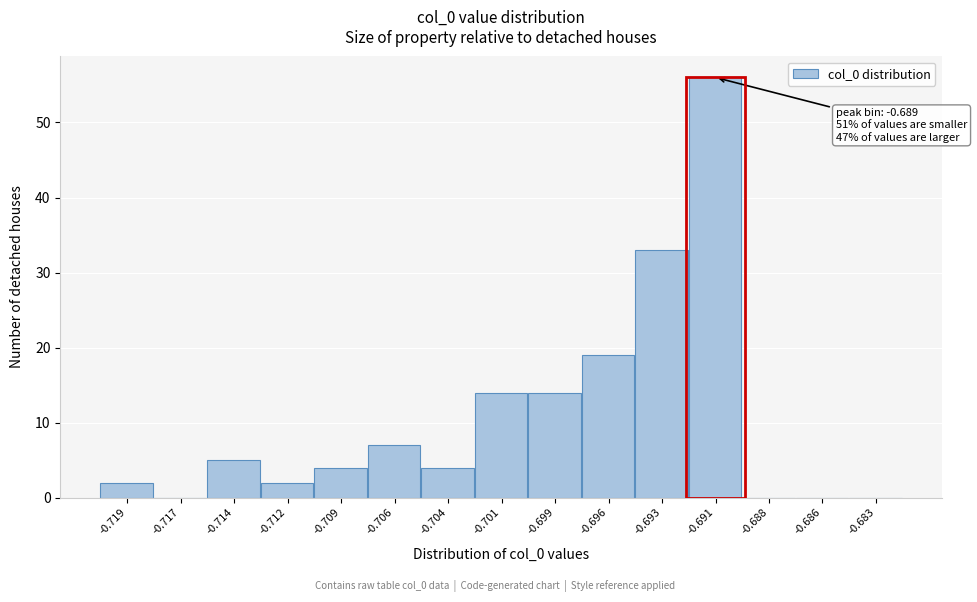

Reading right to left, transcribe all the data shown in this chart.

-0.683=0	-0.686=0	-0.688=0	-0.691=56	-0.693=33	-0.696=19	-0.699=14	-0.701=14	-0.704=4	-0.706=7	-0.709=4	-0.712=2	-0.714=5	-0.717=0	-0.719=2